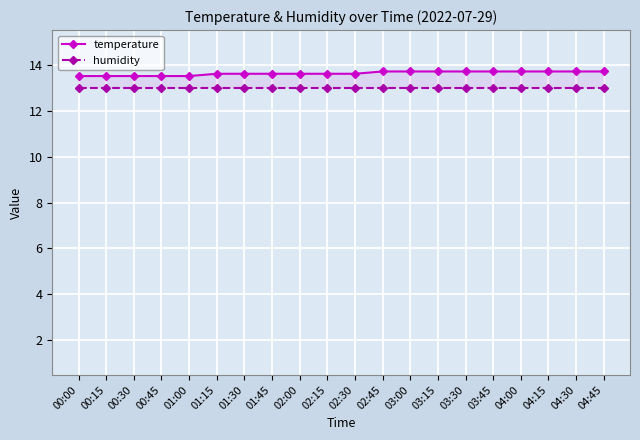

Reading left to right, what are all the values shown in this chart?

temperature: 13.5	13.5	13.5	13.5	13.5	13.6	13.6	13.6	13.6	13.6	13.6	13.7	13.7	13.7	13.7	13.7	13.7	13.7	13.7	13.7
humidity: 13.0	13.0	13.0	13.0	13.0	13.0	13.0	13.0	13.0	13.0	13.0	13.0	13.0	13.0	13.0	13.0	13.0	13.0	13.0	13.0